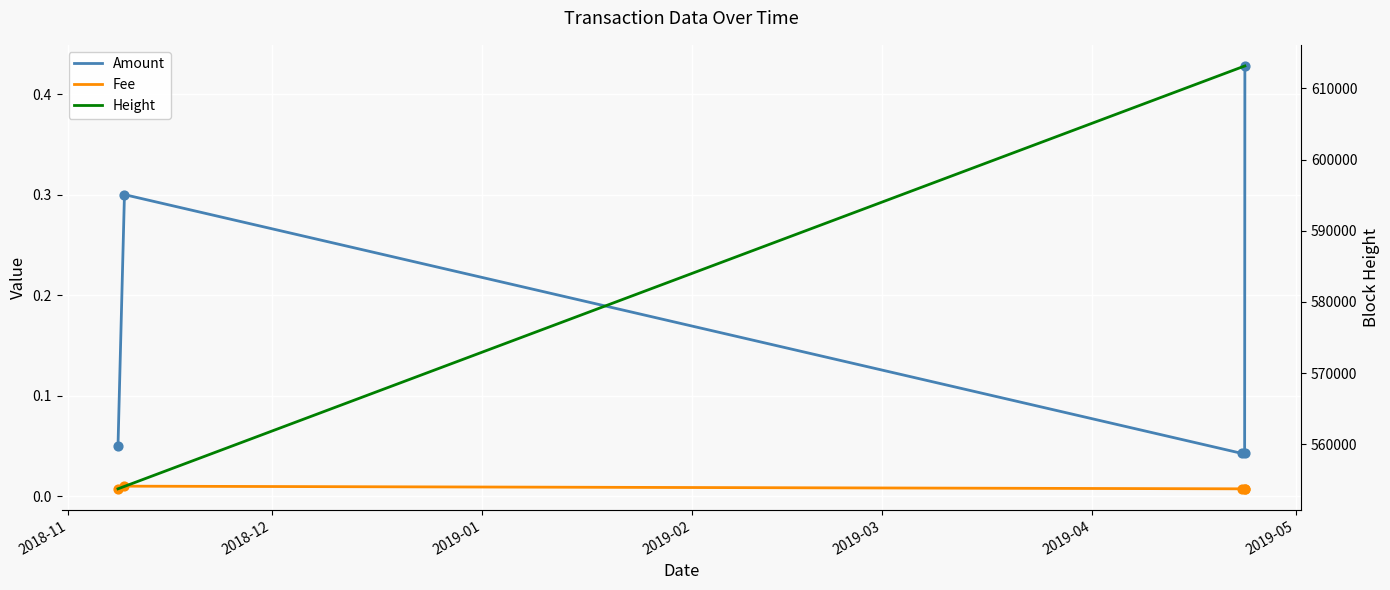

Which series has the largest total across all categories?

Height